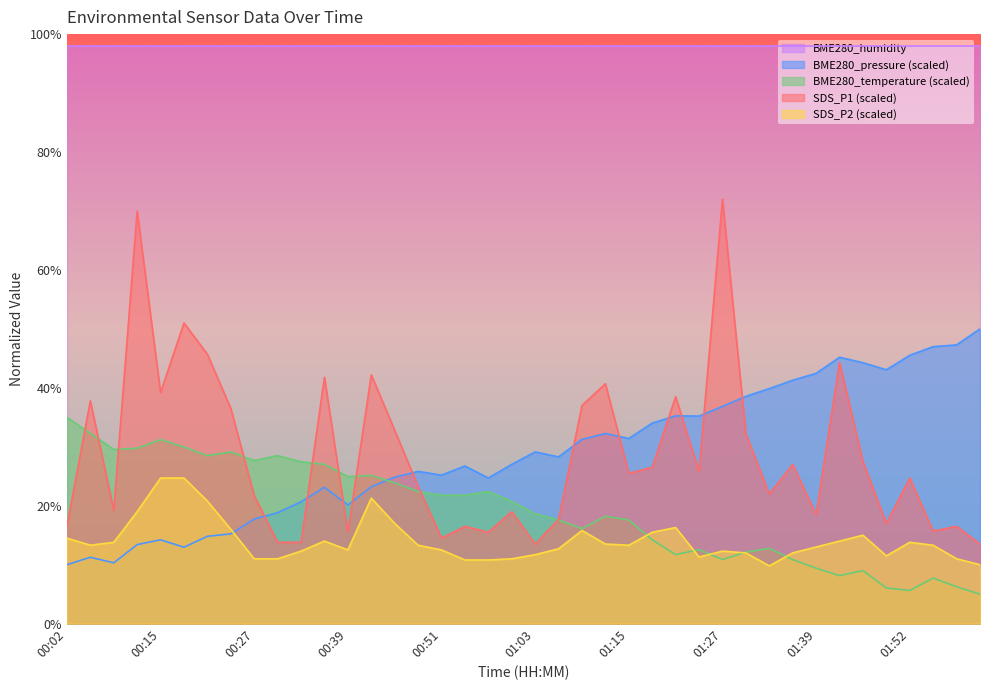

At how many categories does at least one series exceed 35?

40